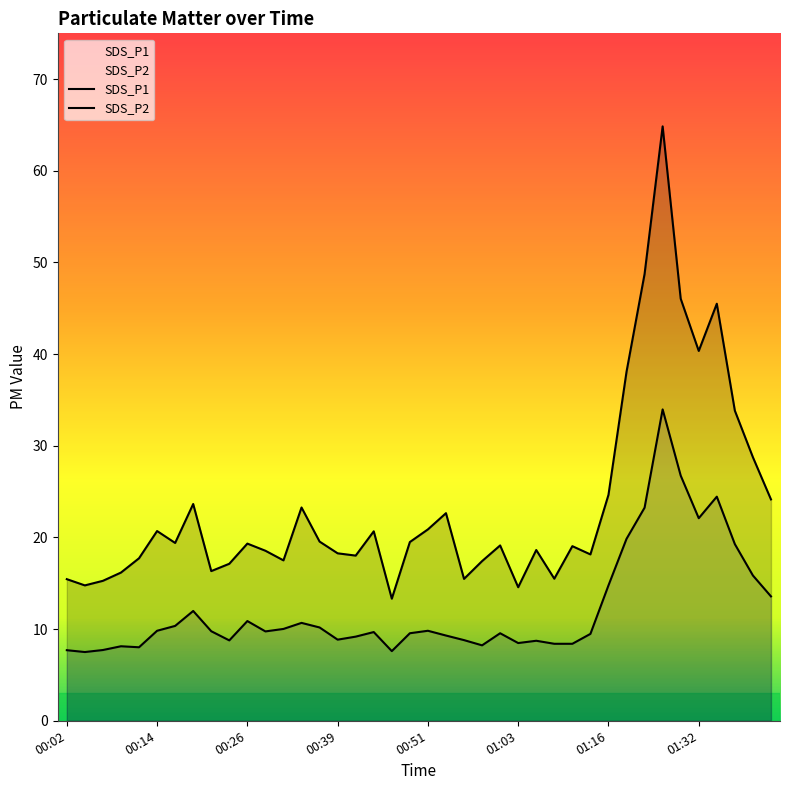

The SDS_P1 series shows 18.1 at 01:24. True or false?

False